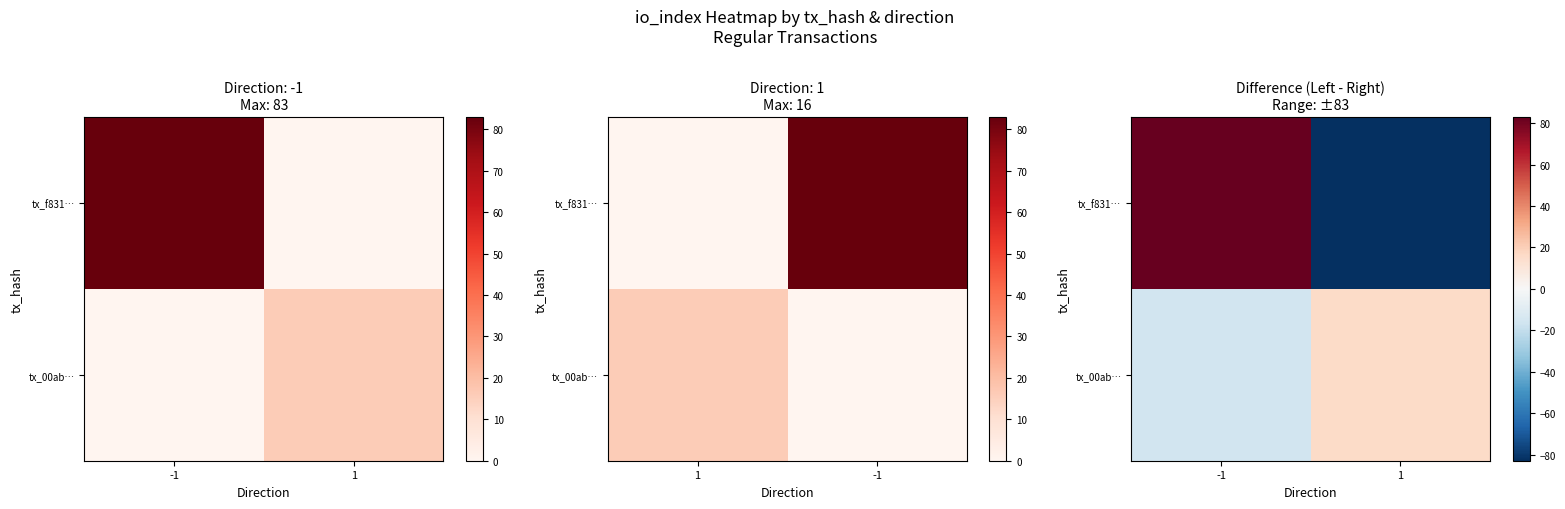

At how many categories does at least one series exceed 0?

2